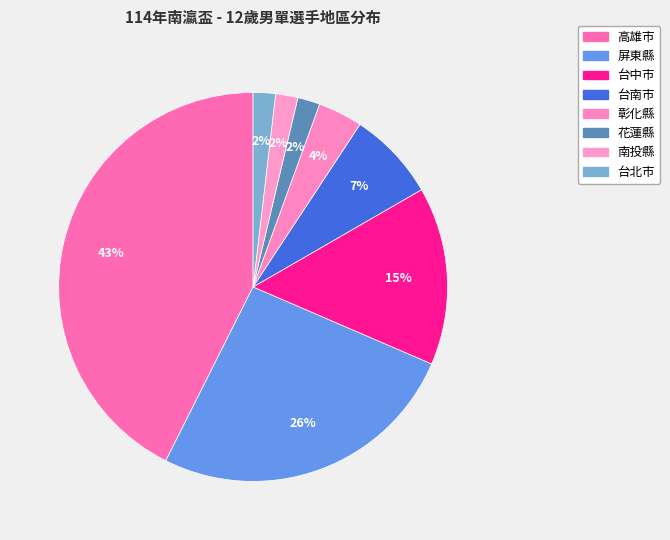

To the nearest percent, what is the difference between the largest and smallest slice percentages?

41%